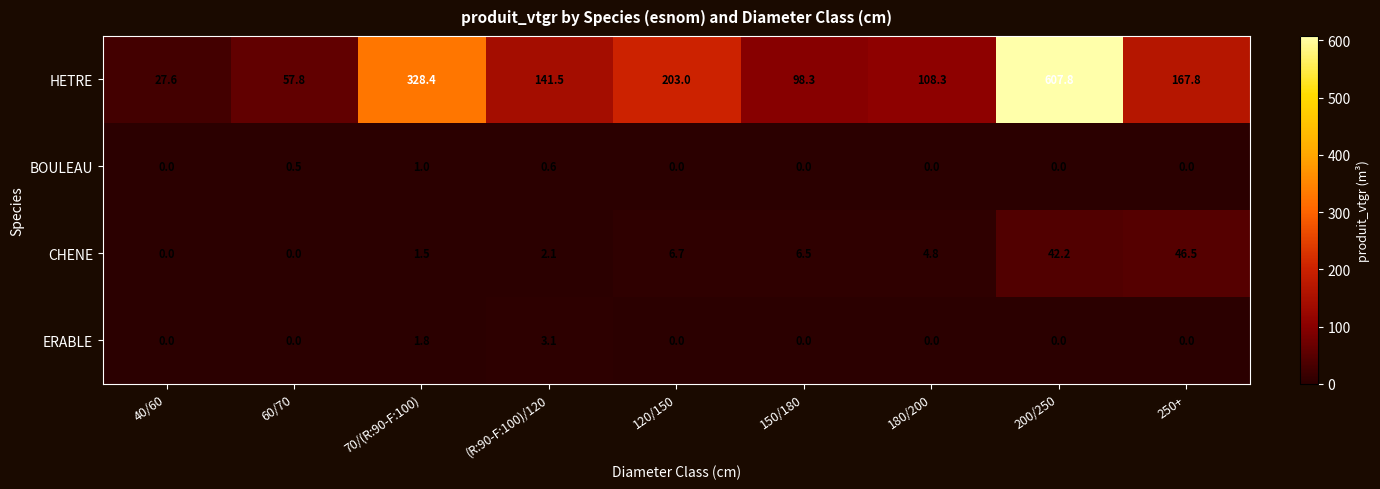

Which series changed the most between 180/200 and 250+?

HETRE